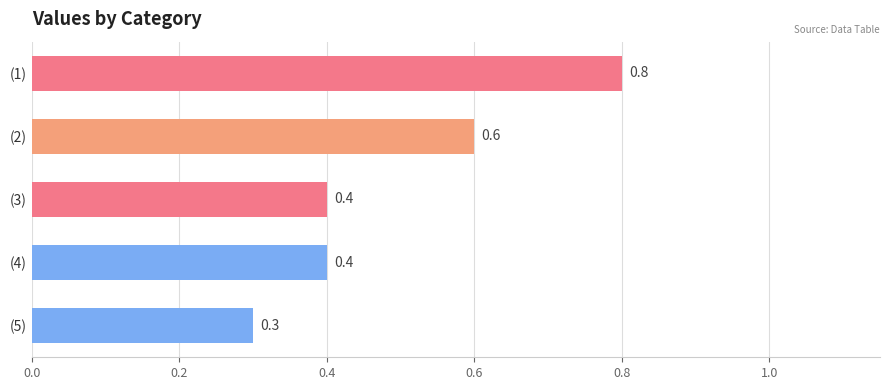

How many values are between 0 and 1?

5